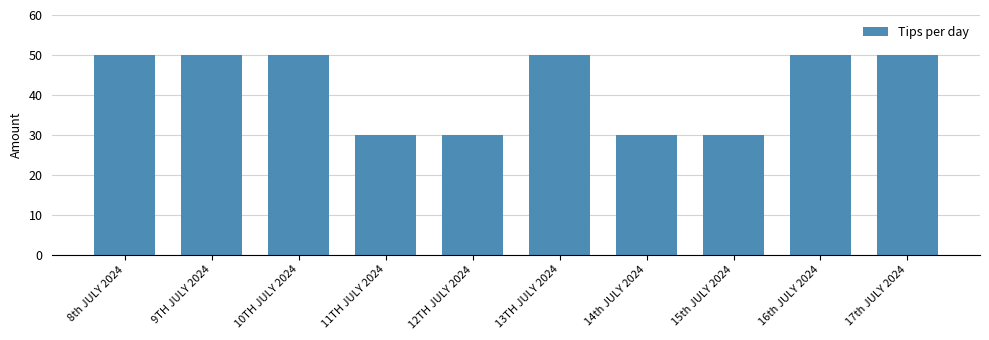

What is the greatest value displayed?

50